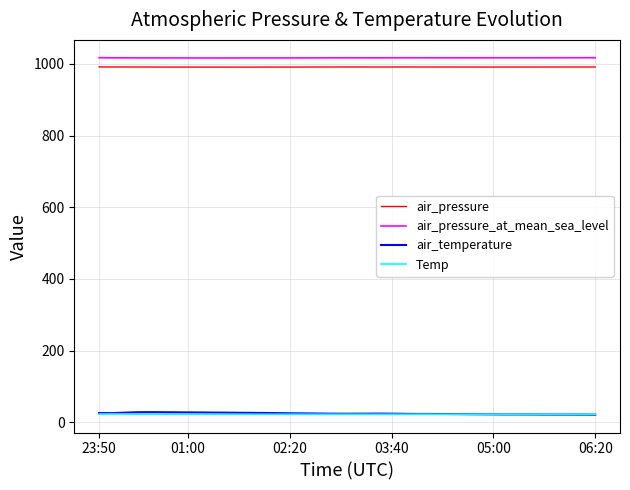

True or false: air_pressure_at_mean_sea_level and Temp cross at least once.

False